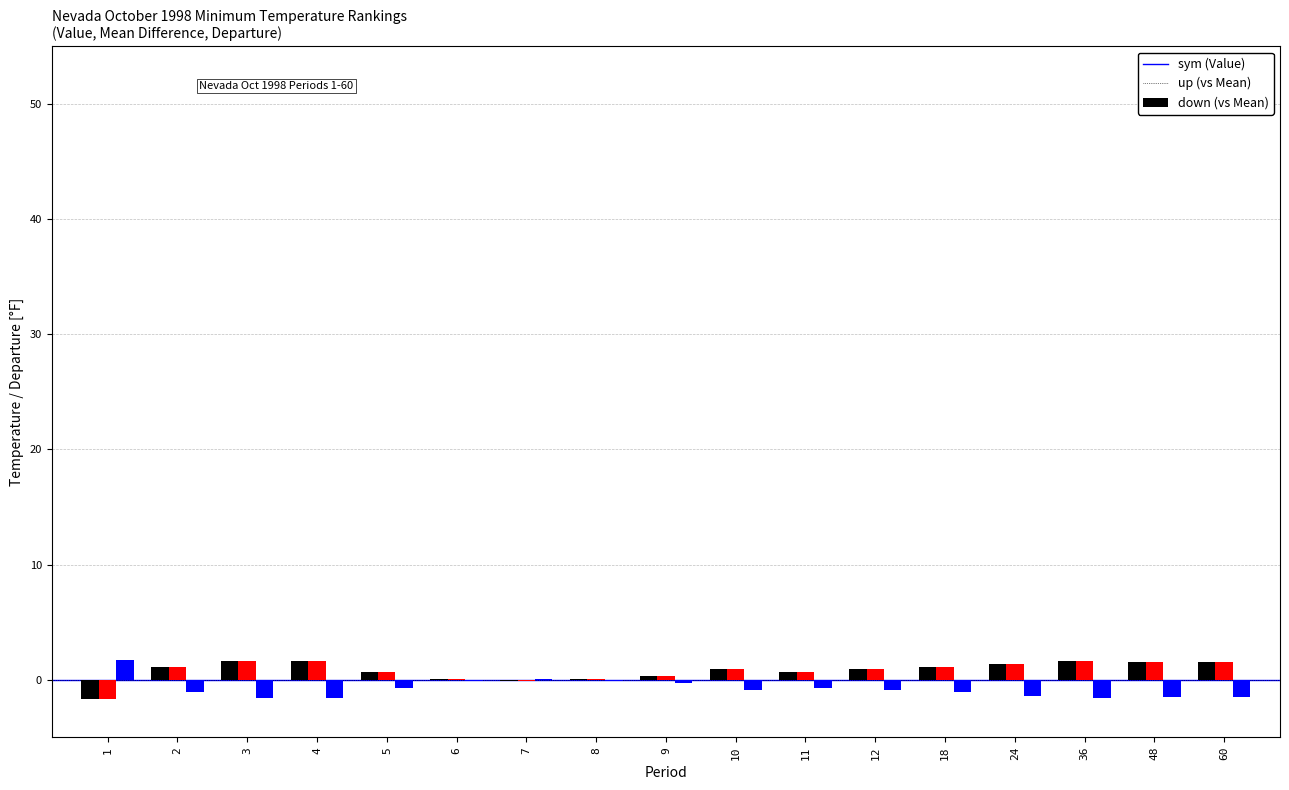

What is the maximum value shown in the chart?

1.7